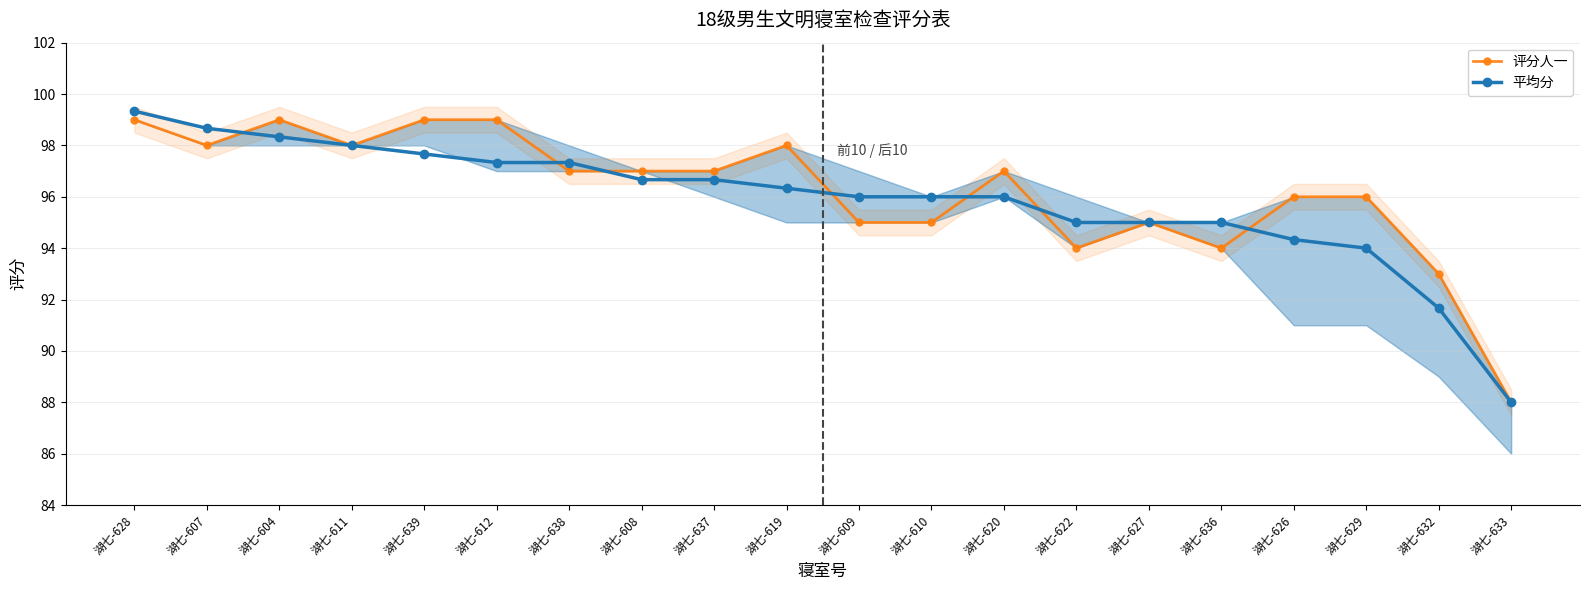

What is the value of the 平均分 point at the 19th from the left?

91.7